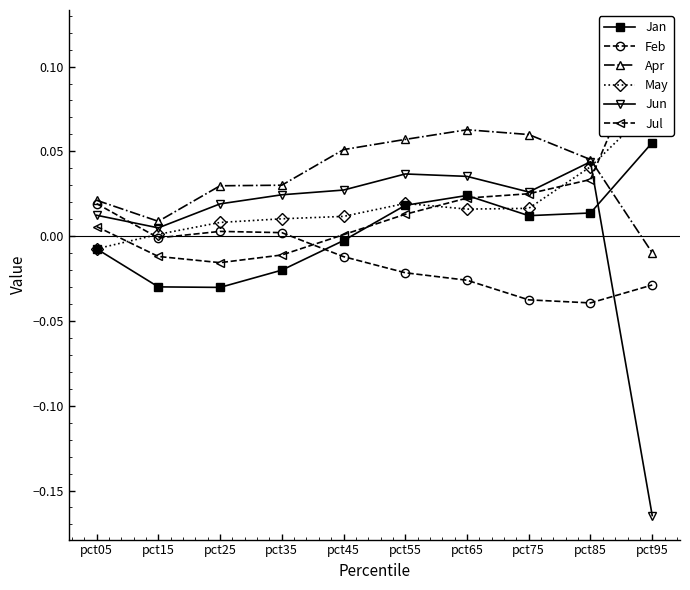

True or false: Jan has more than 0 interior local peaks.

True